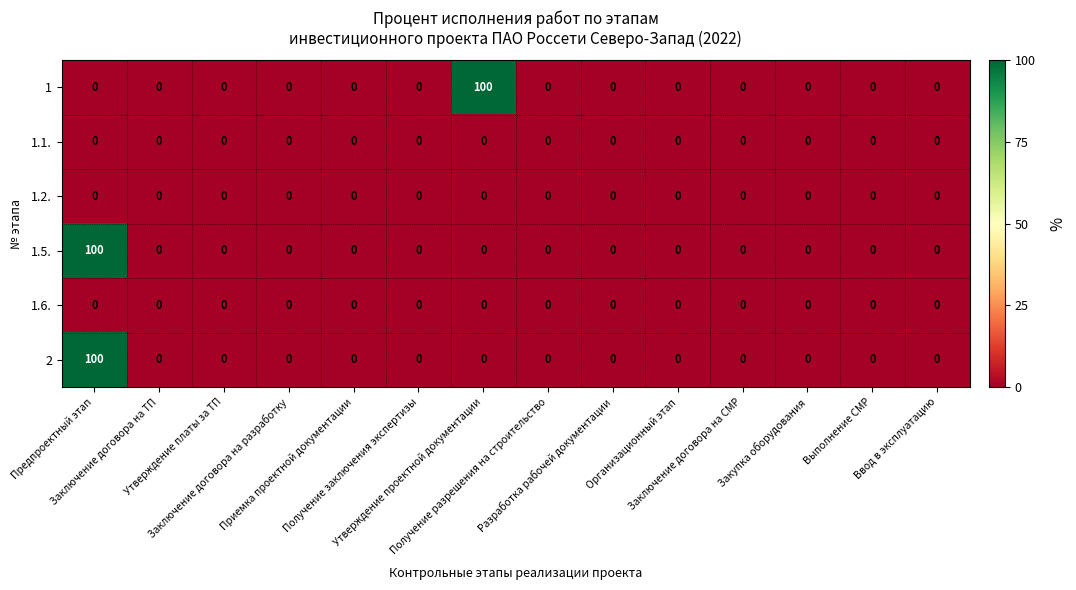

What is the greatest value displayed?

100